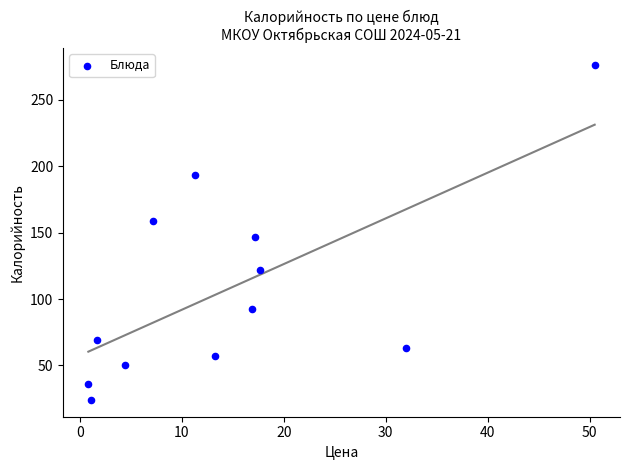

What Y value in the scatter plot is closest to 150?

147.0